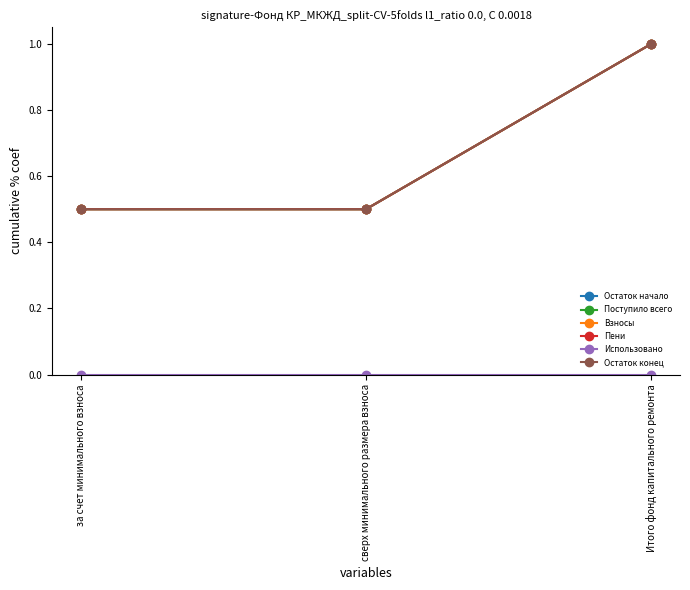

What is the average value of the Остаток начало series?

0.7